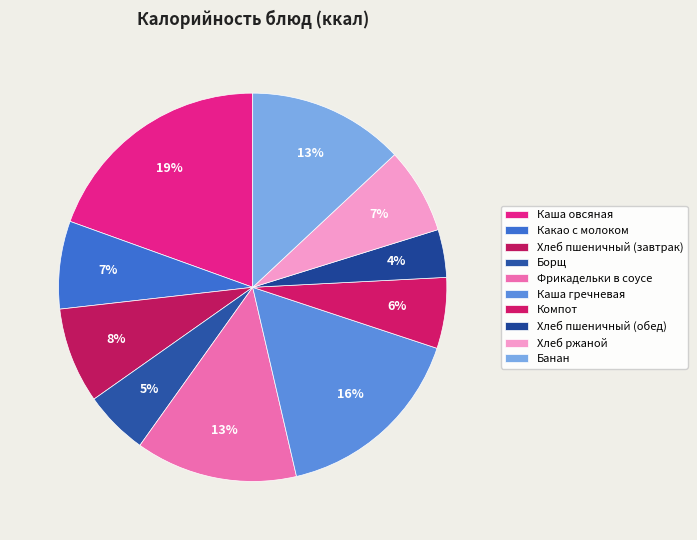

What portion of the pie excludes Банан?

87.0%